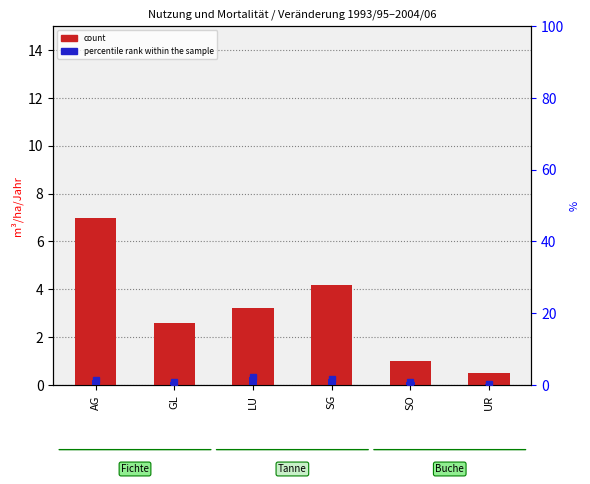

At how many categories does at least one series exceed 1?

4